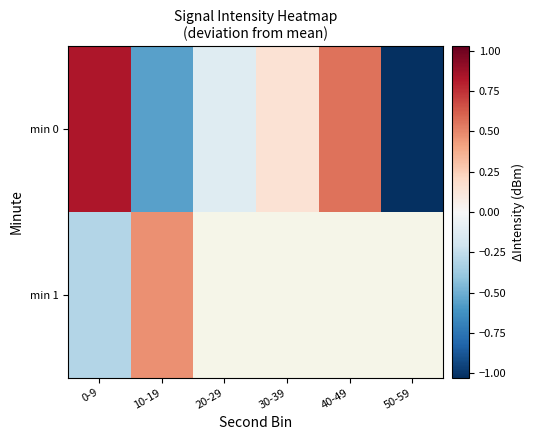

The min 0 series shows -0.2 at 20-29. True or false?

False